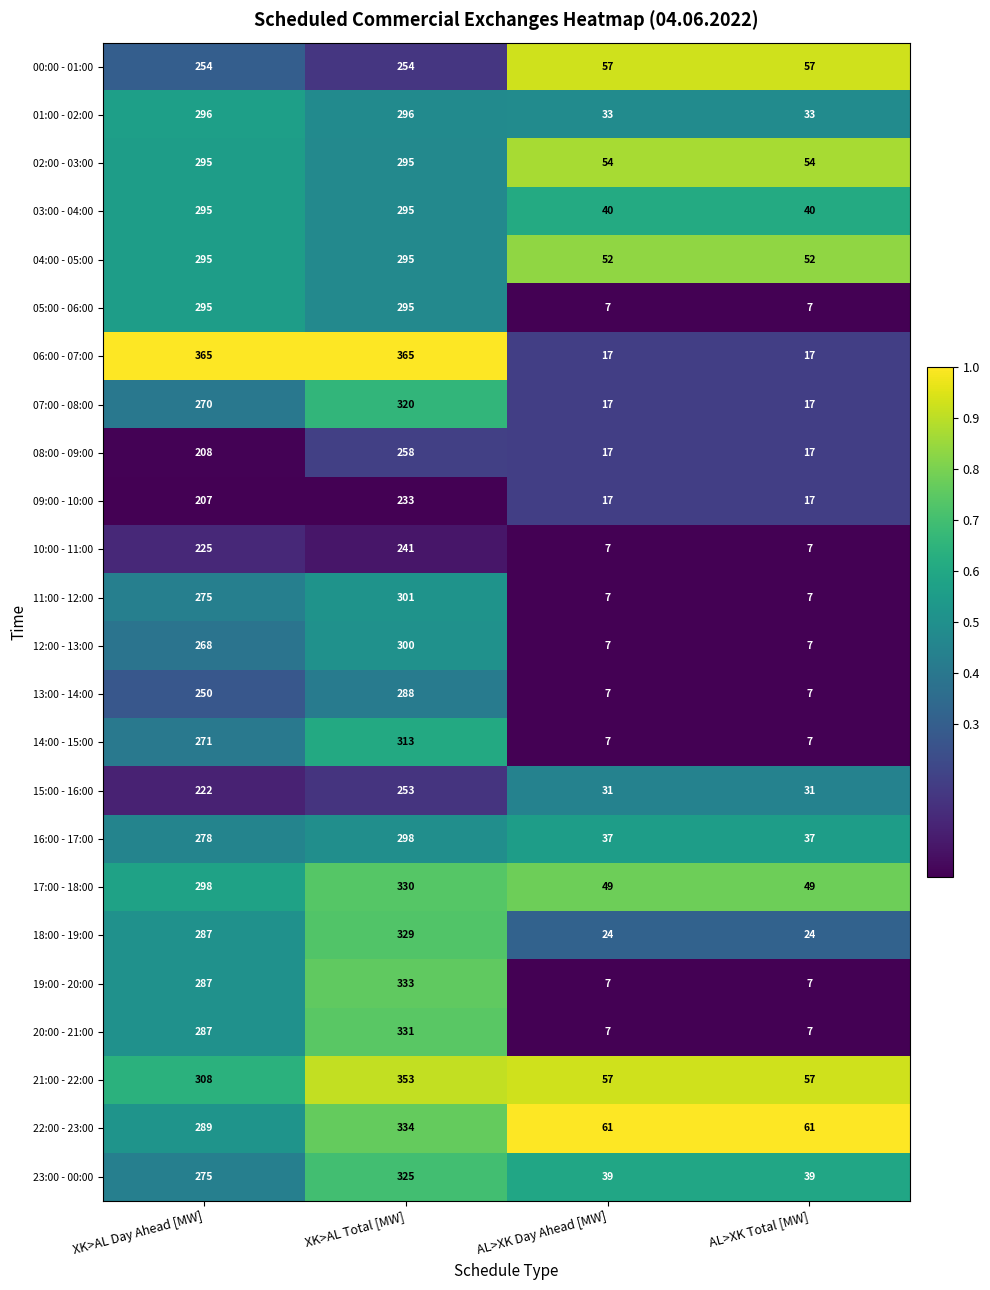

What is the spread (max minus min) of values at XK>AL Total [MW]?

132